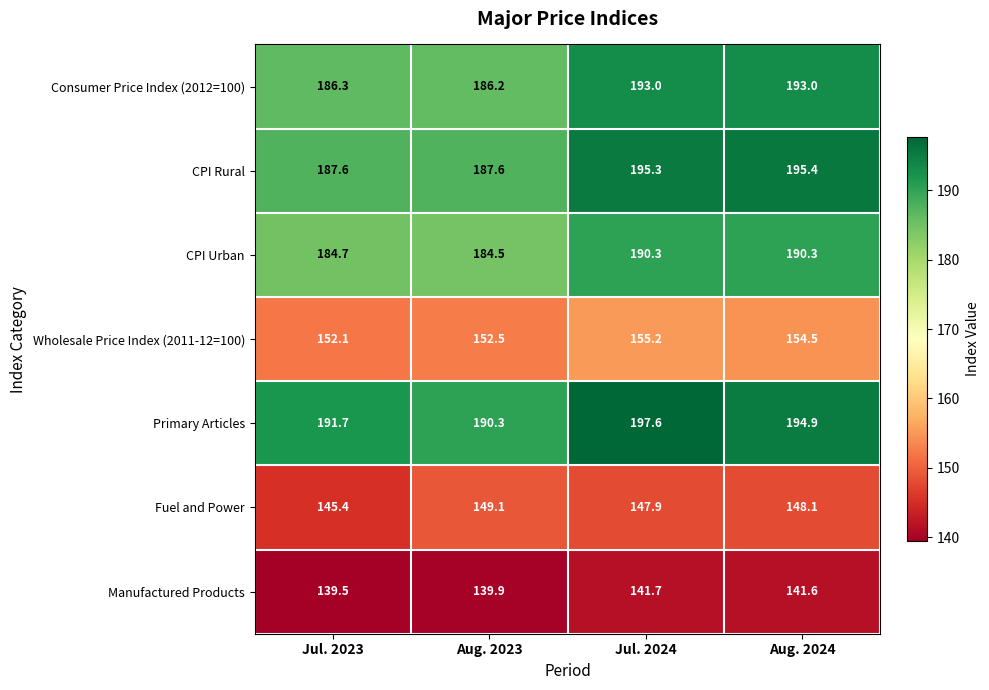

What is the average value of the Consumer Price Index (2012=100) series?

189.6